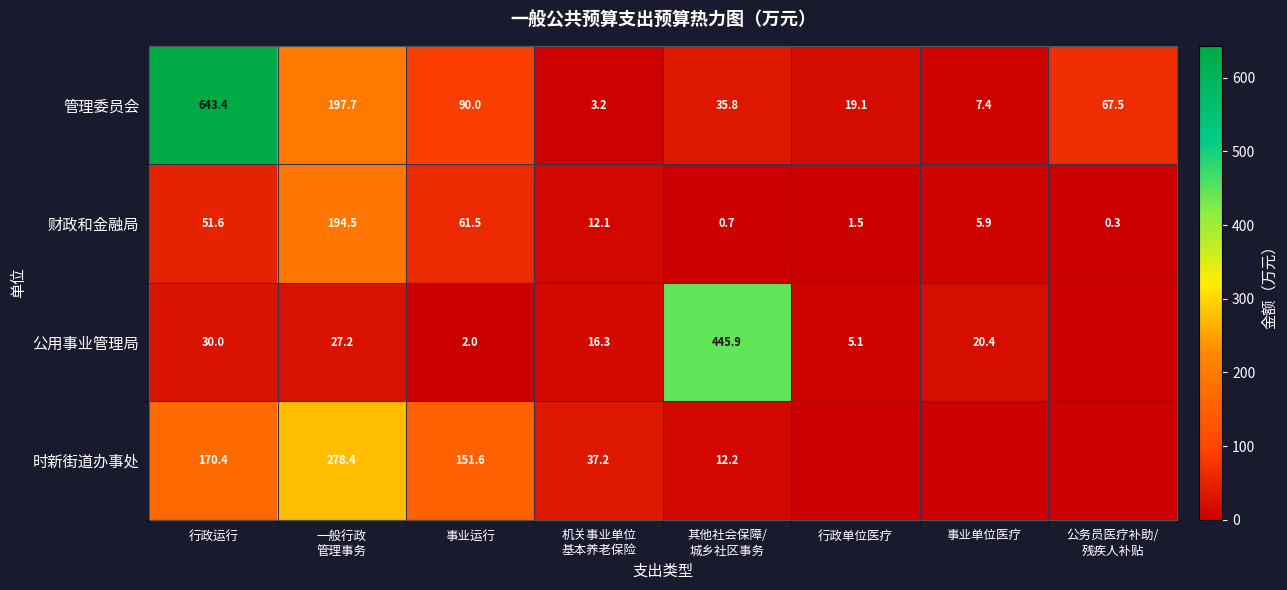

What is the difference between the highest and lowest values at 事业运行?

149.6